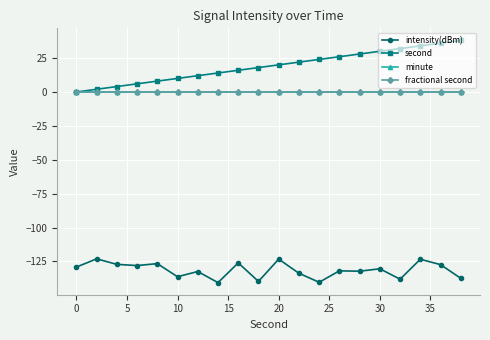

Does the chart have visible grid lines?

Yes